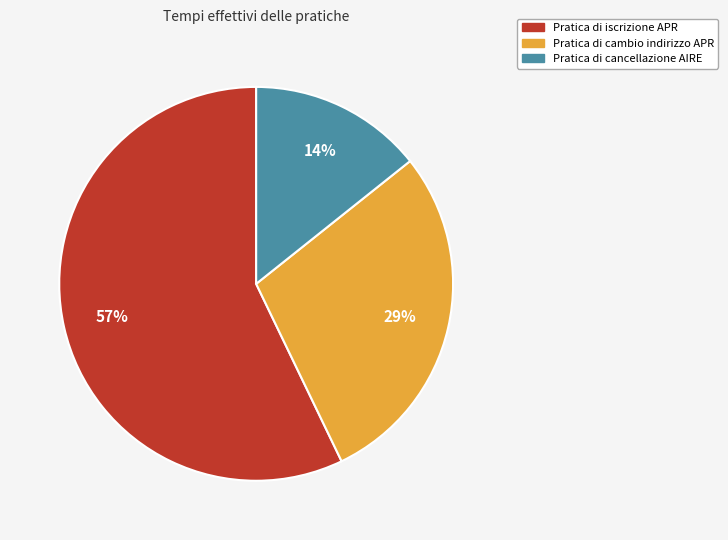

To the nearest percent, what percentage of the pie is Pratica di cambio indirizzo APR?

29%